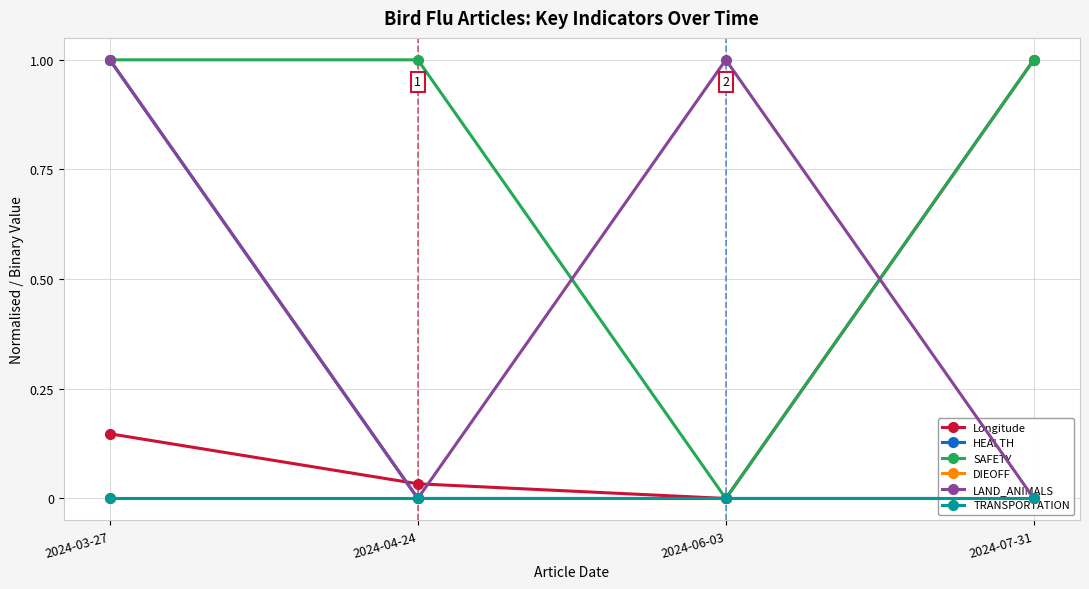

Reading left to right, list all the values displayed in this chart.

Longitude: 2024-03-27=0.1	2024-04-24=0.0	2024-06-03=0.0	2024-07-31=1.0
HEALTH: 2024-03-27=1.0	2024-04-24=0.0	2024-06-03=0.0	2024-07-31=0.0
SAFETY: 2024-03-27=1.0	2024-04-24=1.0	2024-06-03=0.0	2024-07-31=1.0
DIEOFF: 2024-03-27=0.0	2024-04-24=0.0	2024-06-03=0.0	2024-07-31=0.0
LAND_ANIMALS: 2024-03-27=1.0	2024-04-24=0.0	2024-06-03=1.0	2024-07-31=0.0
TRANSPORTATION: 2024-03-27=0.0	2024-04-24=0.0	2024-06-03=0.0	2024-07-31=0.0